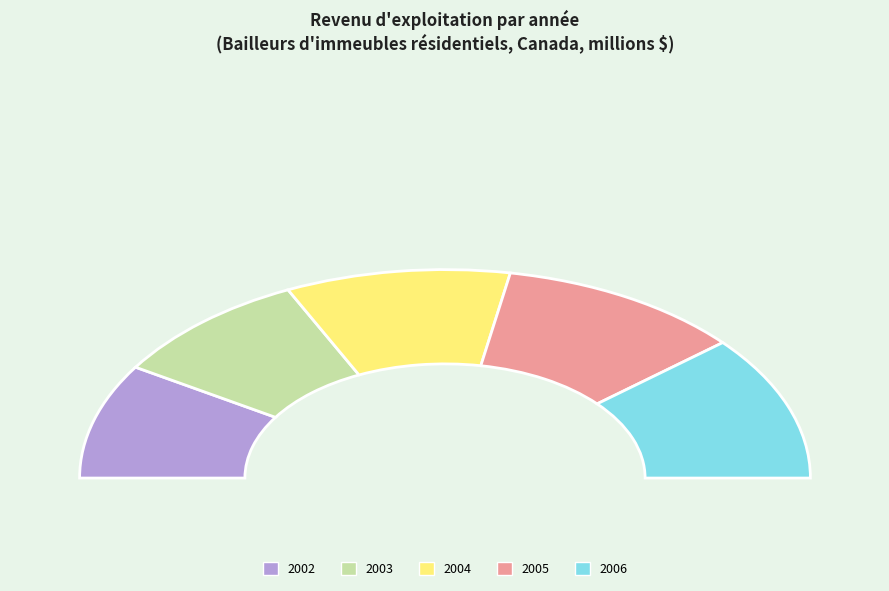

What is the largest slice in the pie chart?

2006